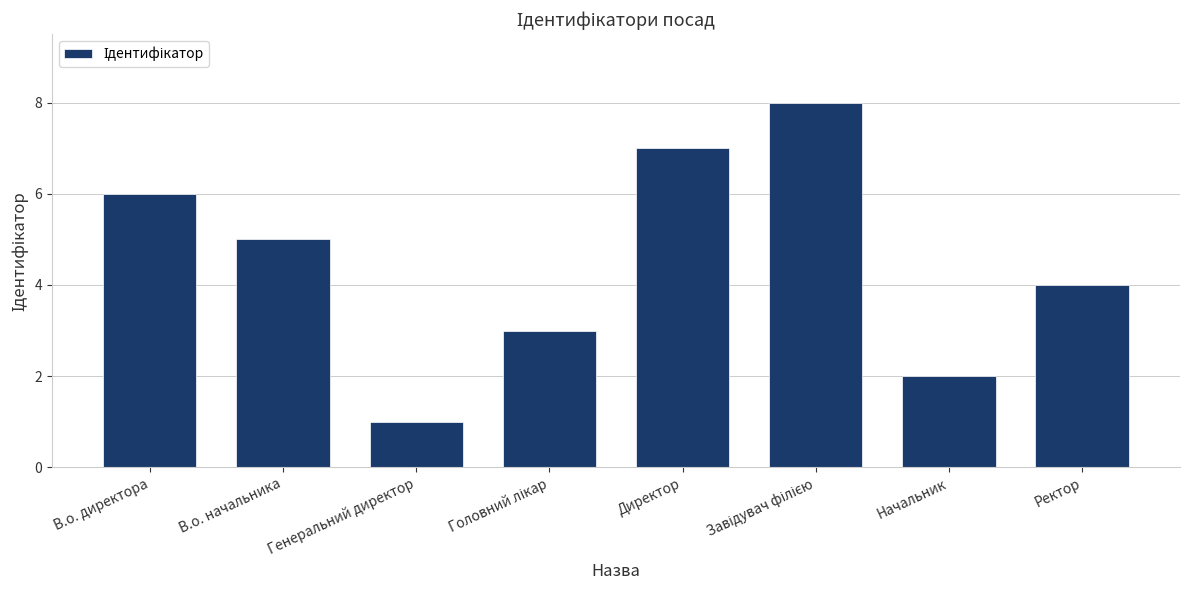

What is the change in value from В.о. директора to Начальник?

-4